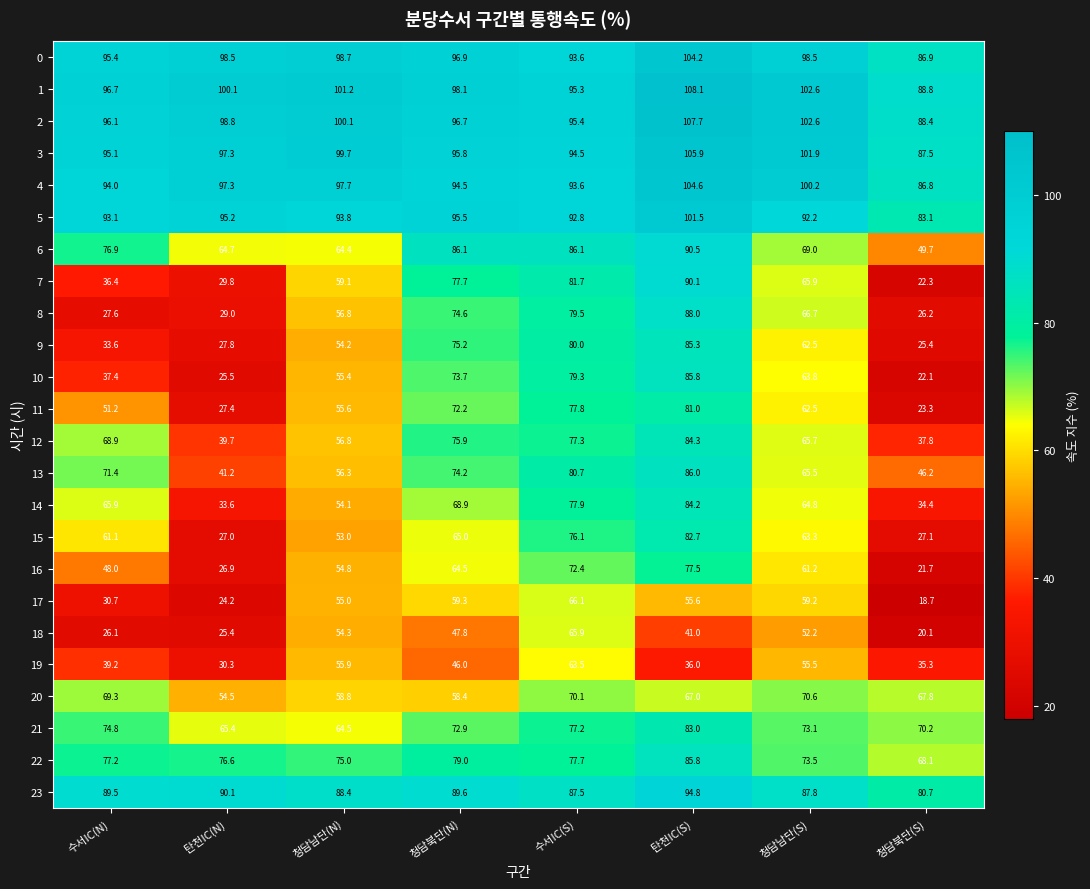

Which label corresponds to the largest value in the chart?

탄천IC(S)